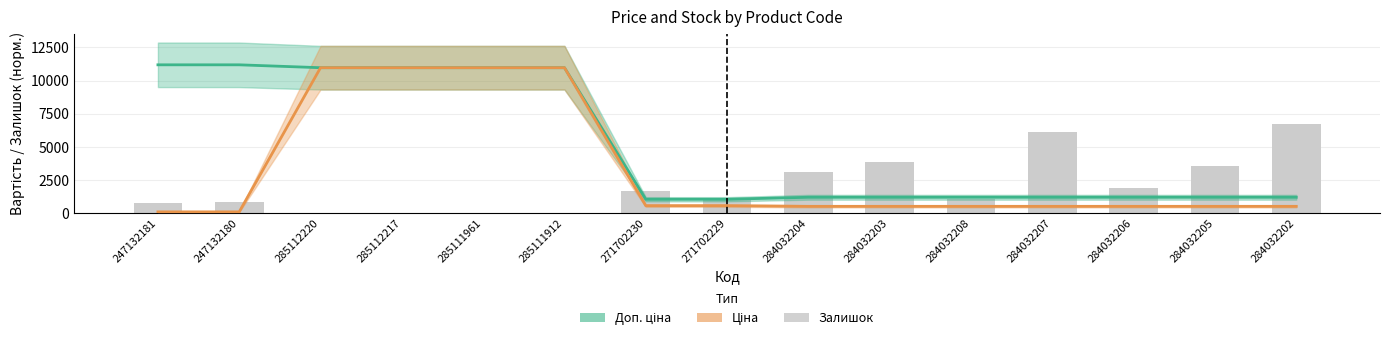

Which series changed the most between 285112220 and 284032208?

Ціна